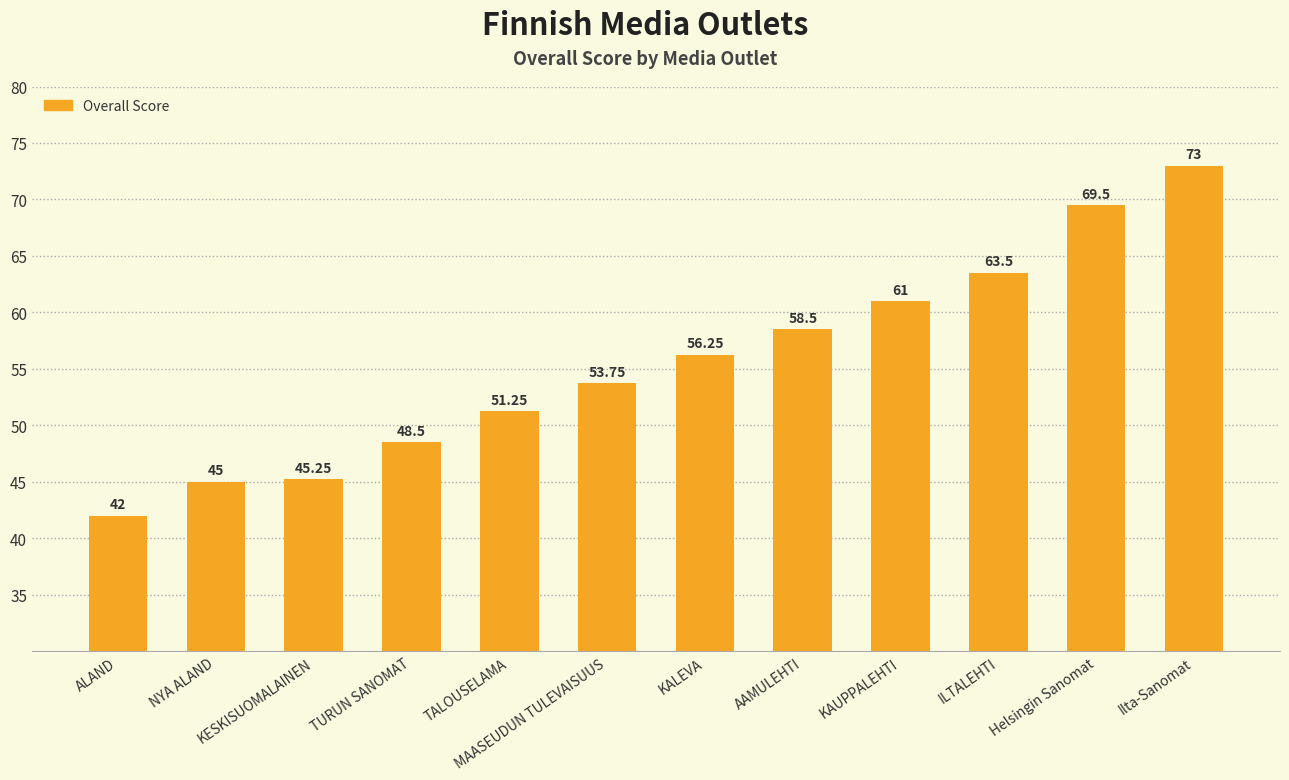

What is the maximum value shown in the chart?

73.0